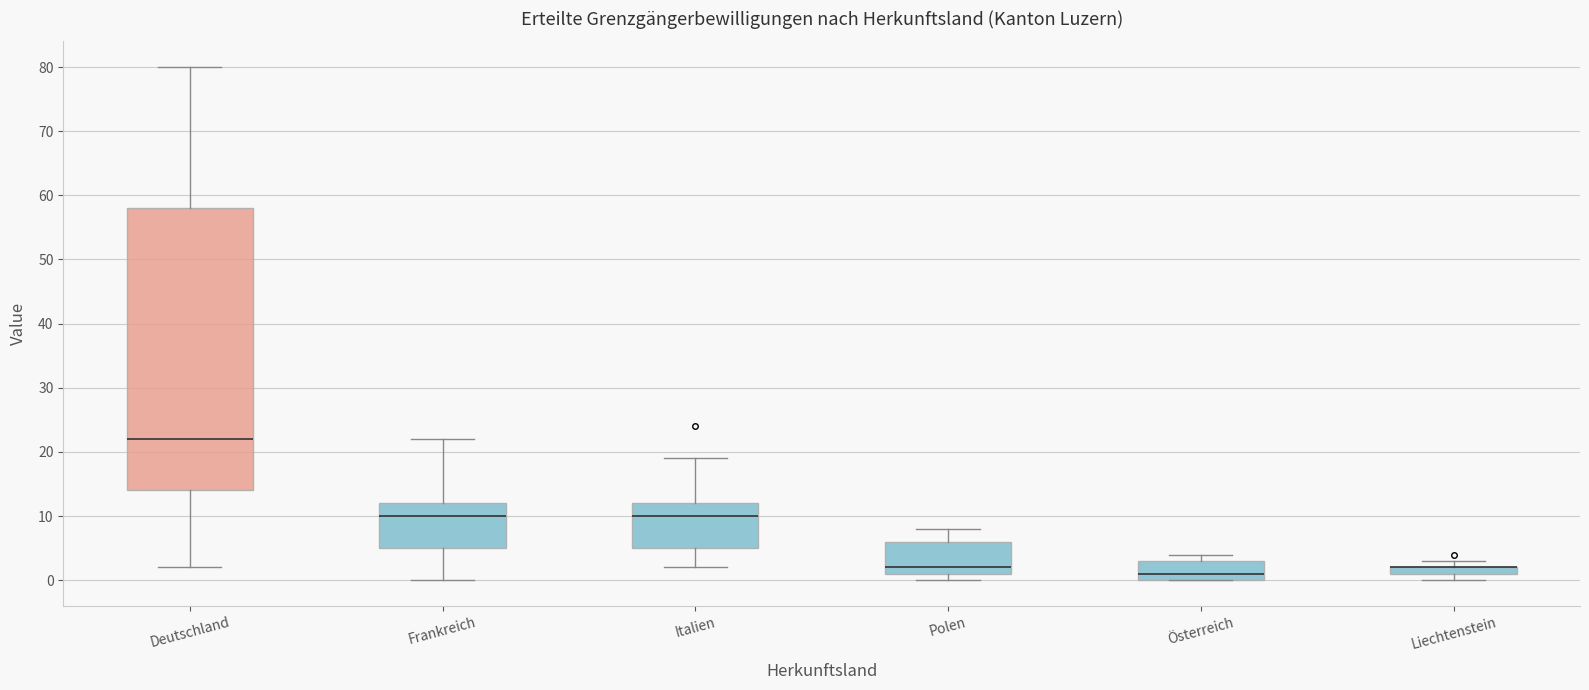

Where is the upper edge of the box for Österreich on the y-axis? The values are not printed on the chart, so give them approximately, as read against the axis.

3